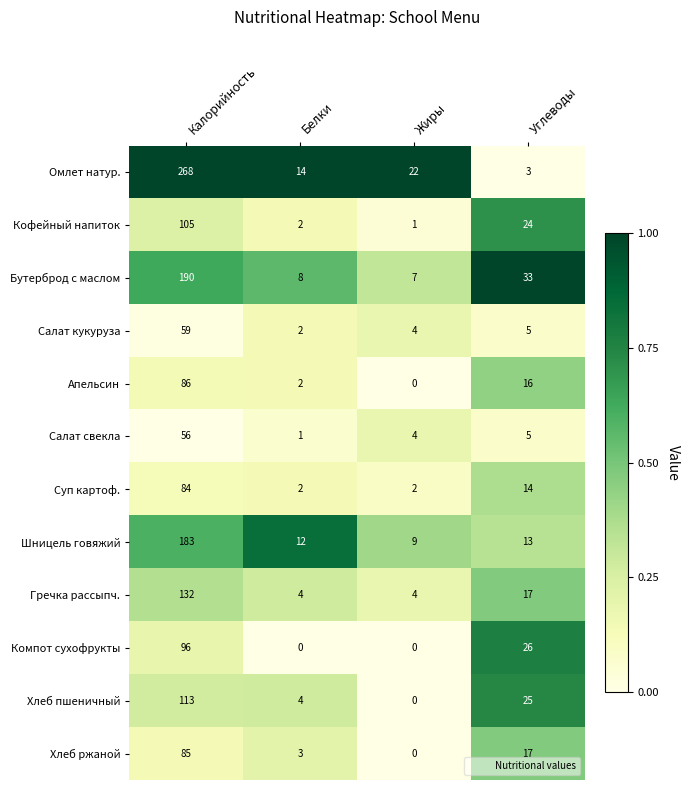

What is the greatest value displayed?

268